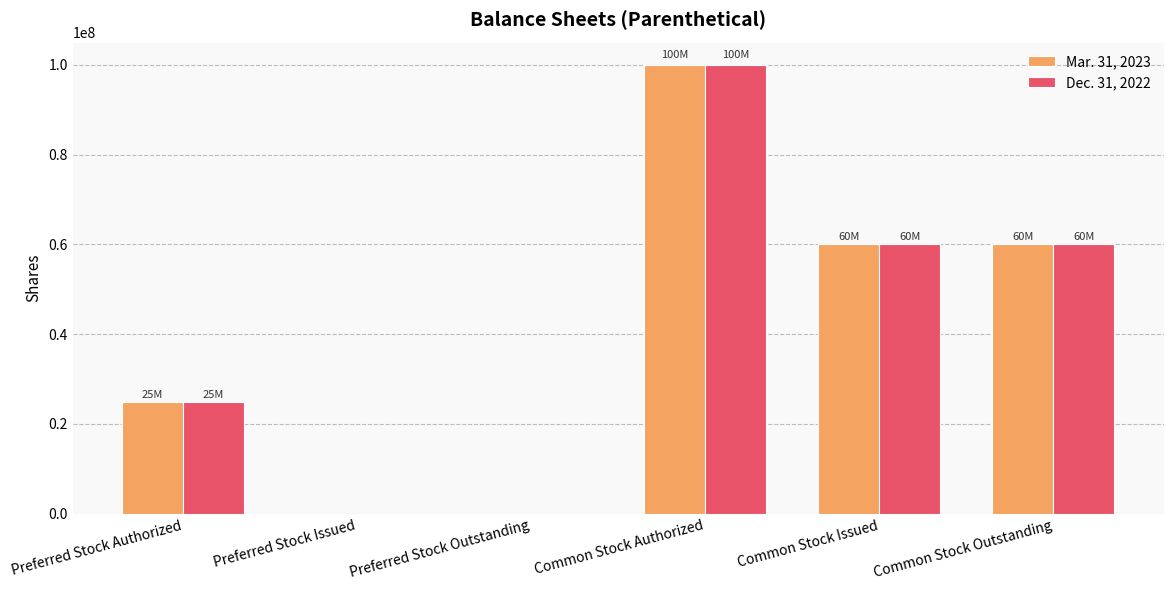

How many Dec. 31, 2022 values are between 0 and 60042000?

5